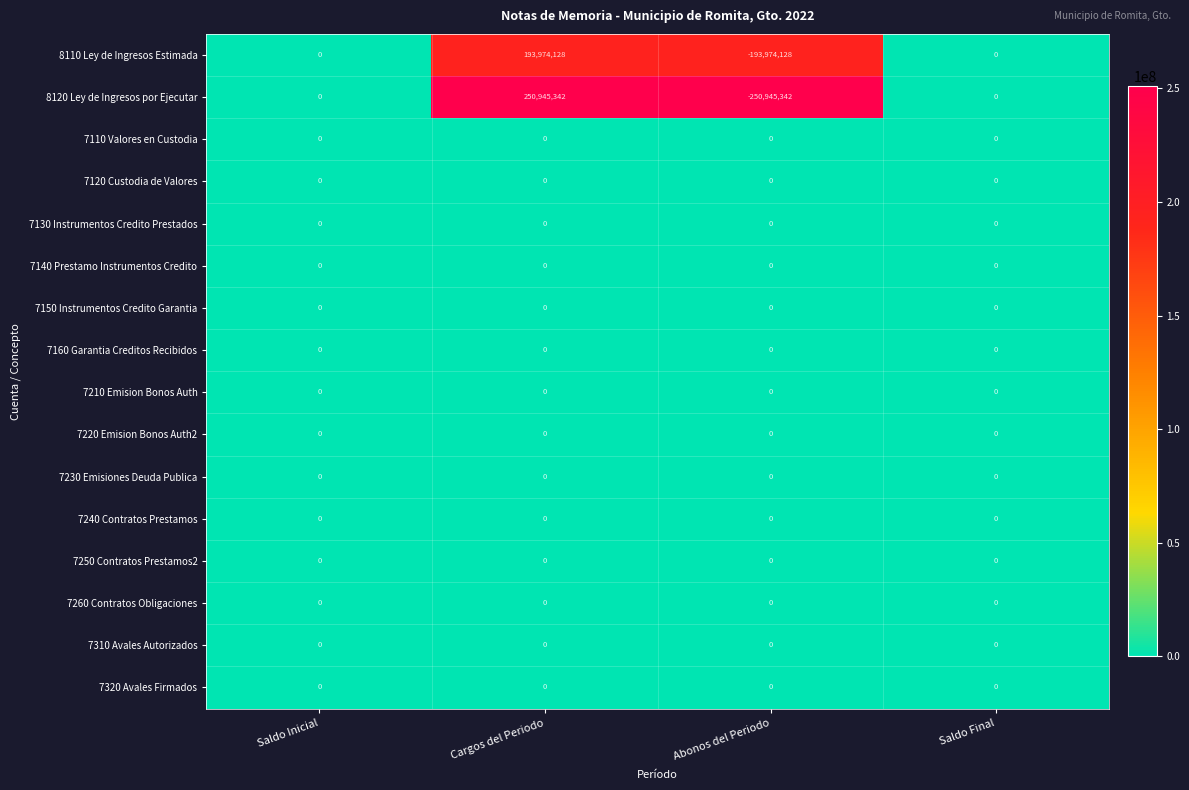

At which category is the sum across all series the highest?

Cargos del Periodo